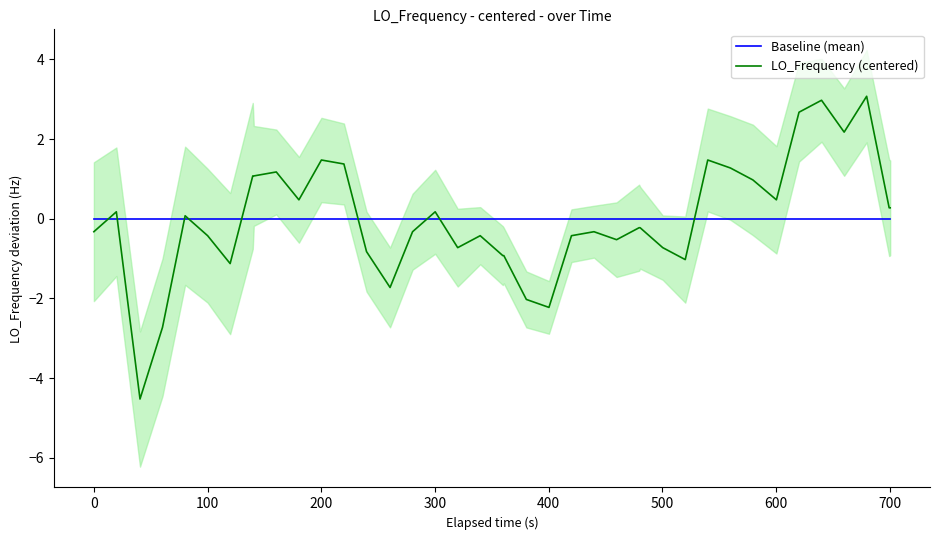

True or false: LO_Frequency (centered) has more than 1 points higher than both neighbors.

True